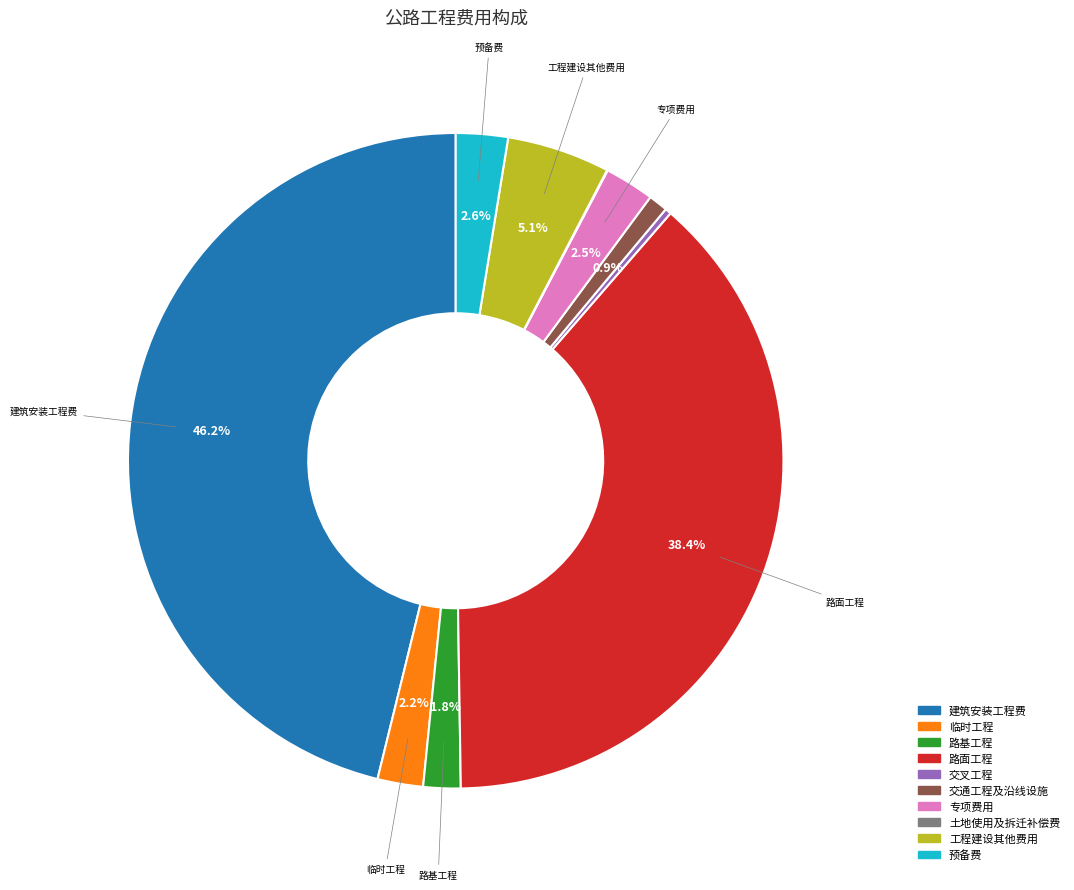

Does any single category account for the majority?

No